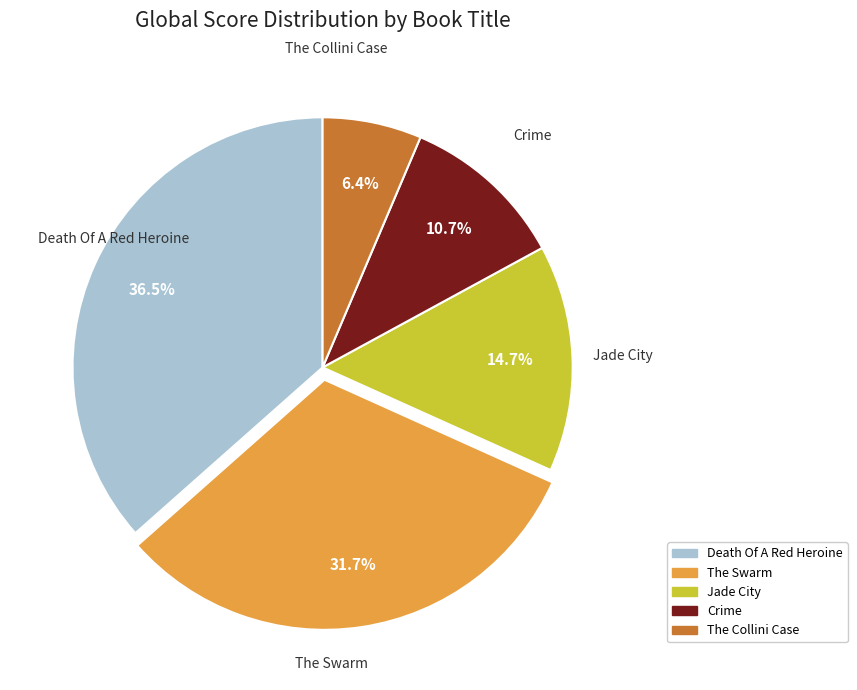

What is the smallest slice in the pie chart?

The Collini Case